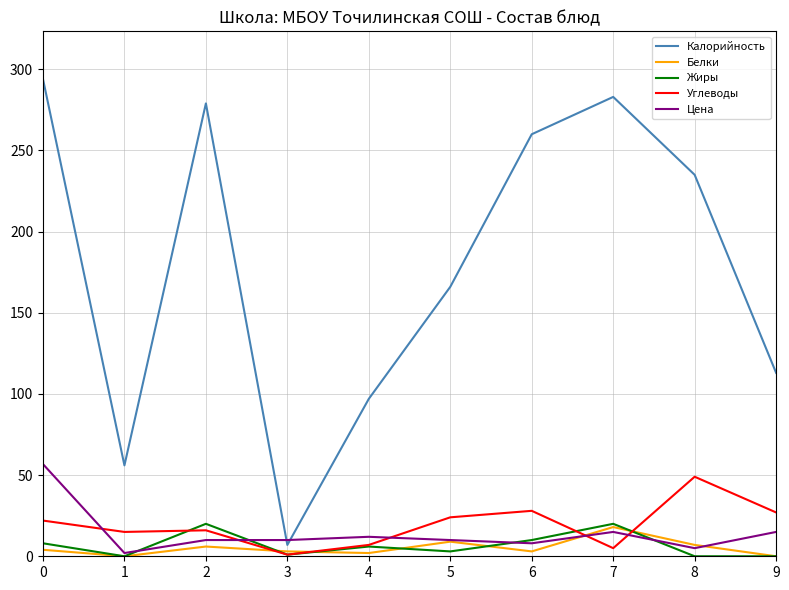

Which series has the widest spread of values?

Калорийность